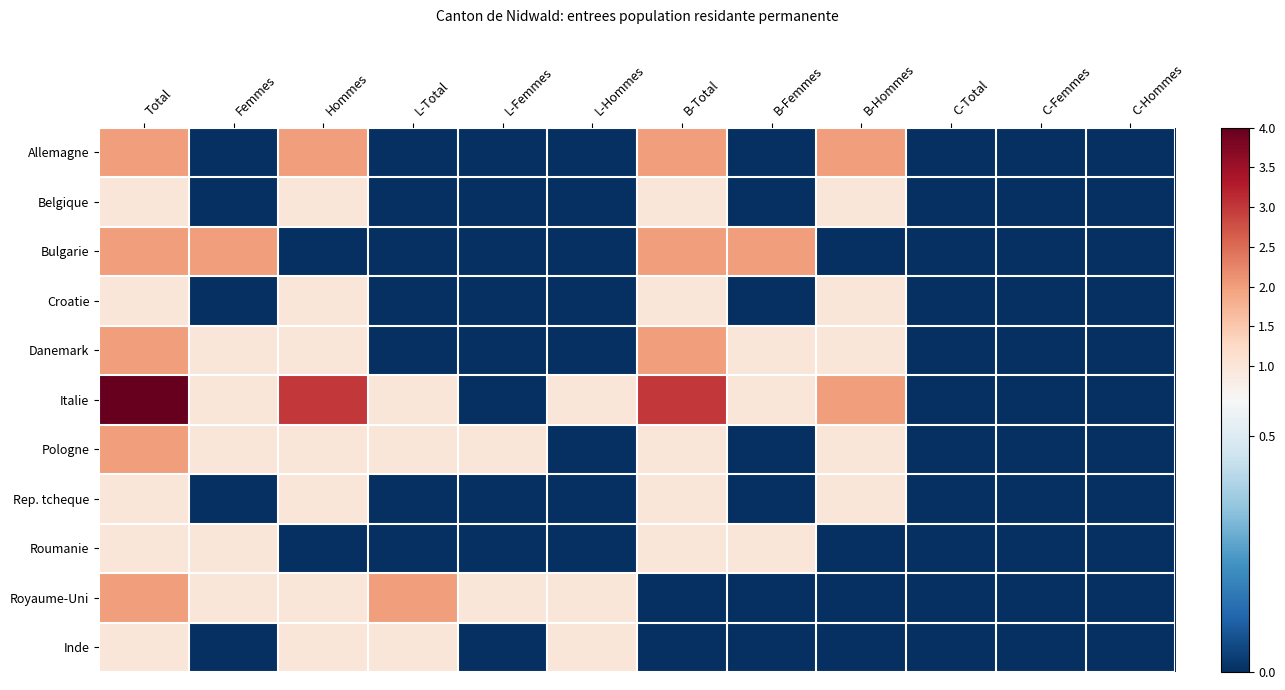

What is the total value across all series at L-Total?

5